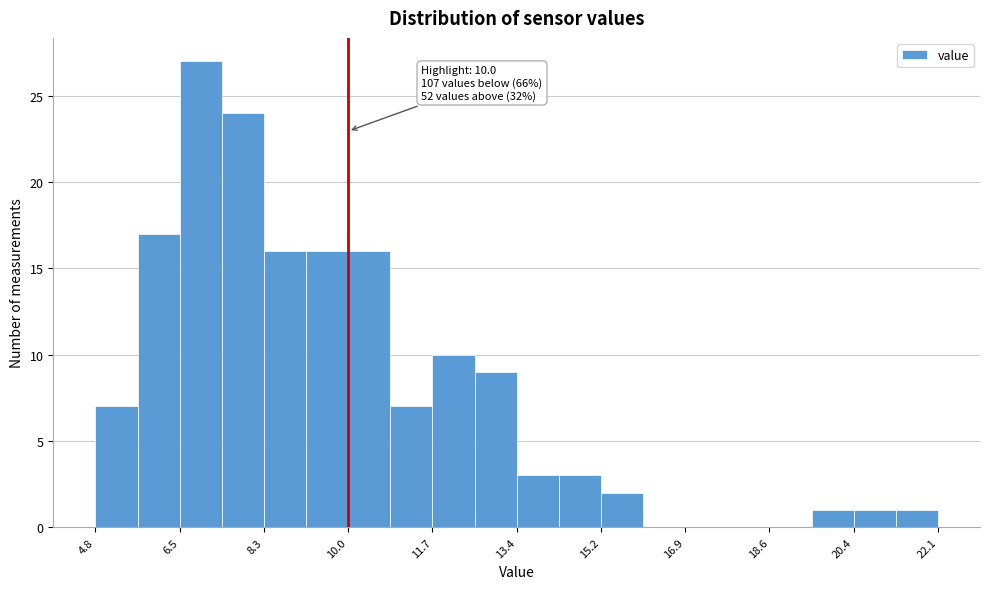

Which range on the x-axis has the tallest bar?

6.6 to 7.4